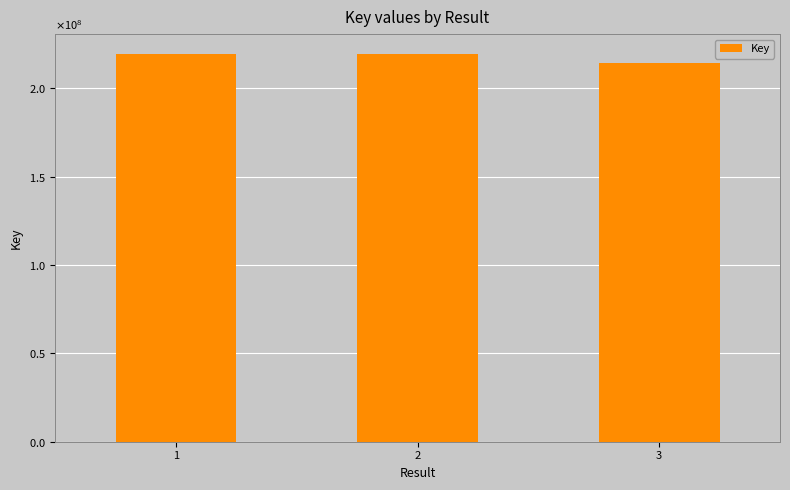

At which category does the chart reach its minimum across all series?

3